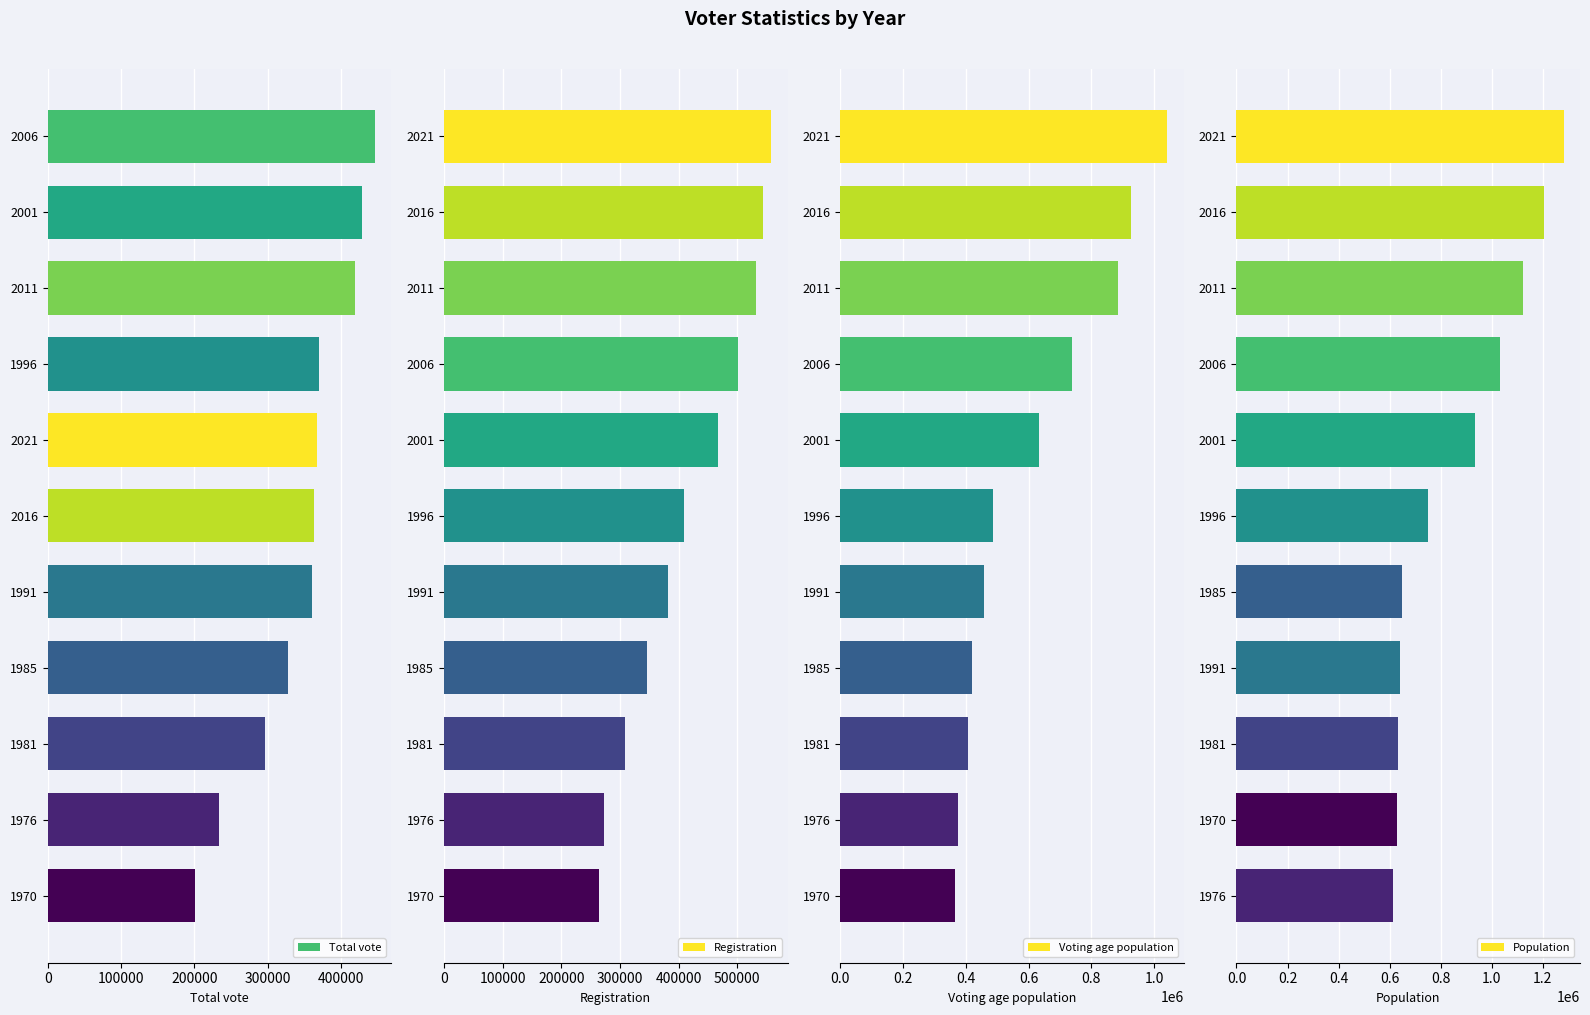

What is the difference between the second highest and second lowest values in the Total vote series?

196217